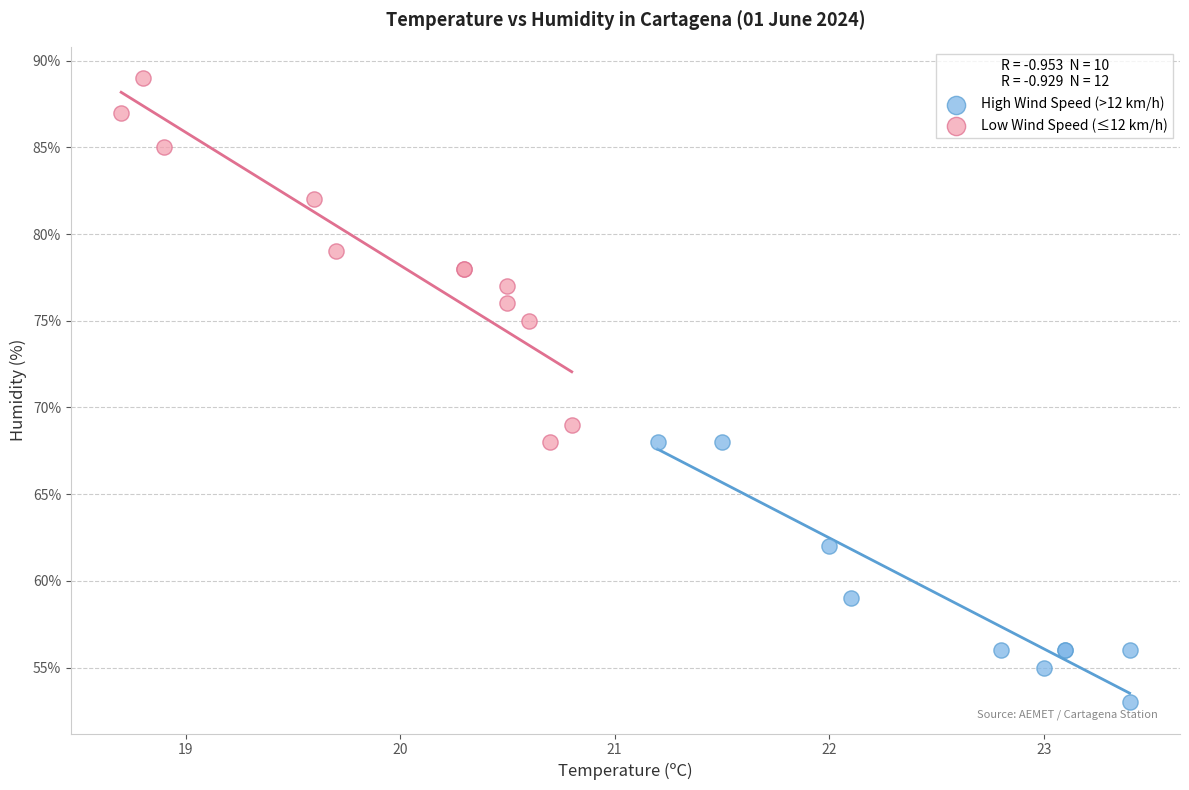

Which series contains the lowest Y value?

High Wind Speed (>12 km/h)